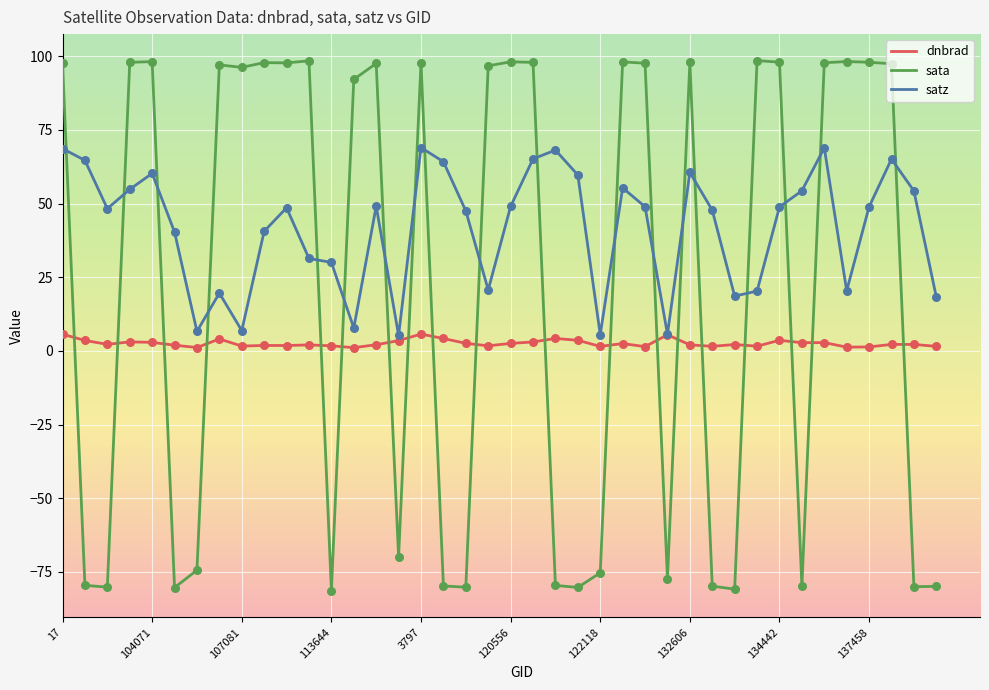

Which series has the largest total across all categories?

satz